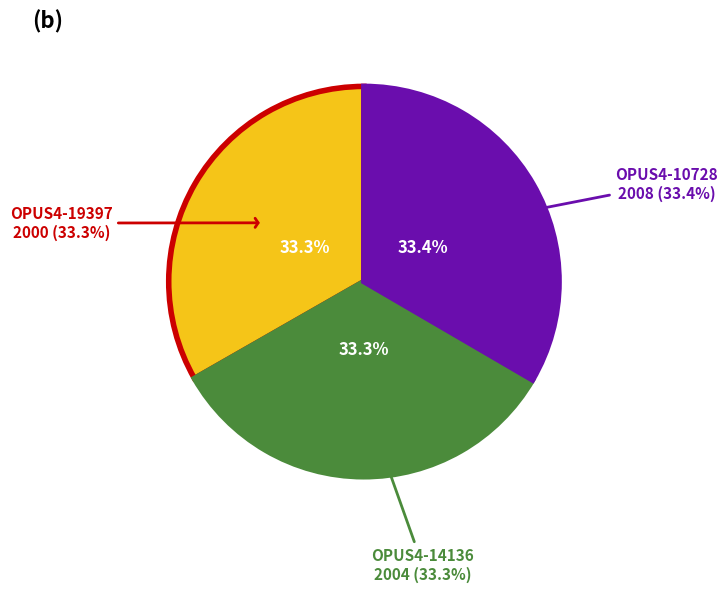

How many slices are in this pie chart?

3